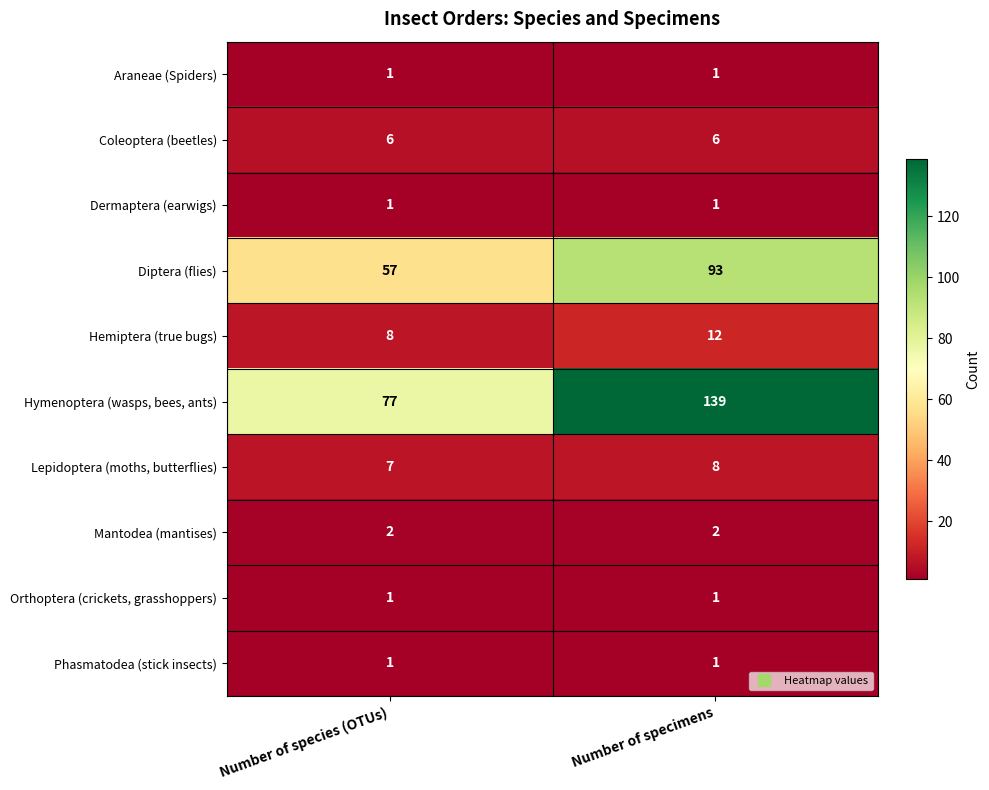

How many data points does each series have?

2